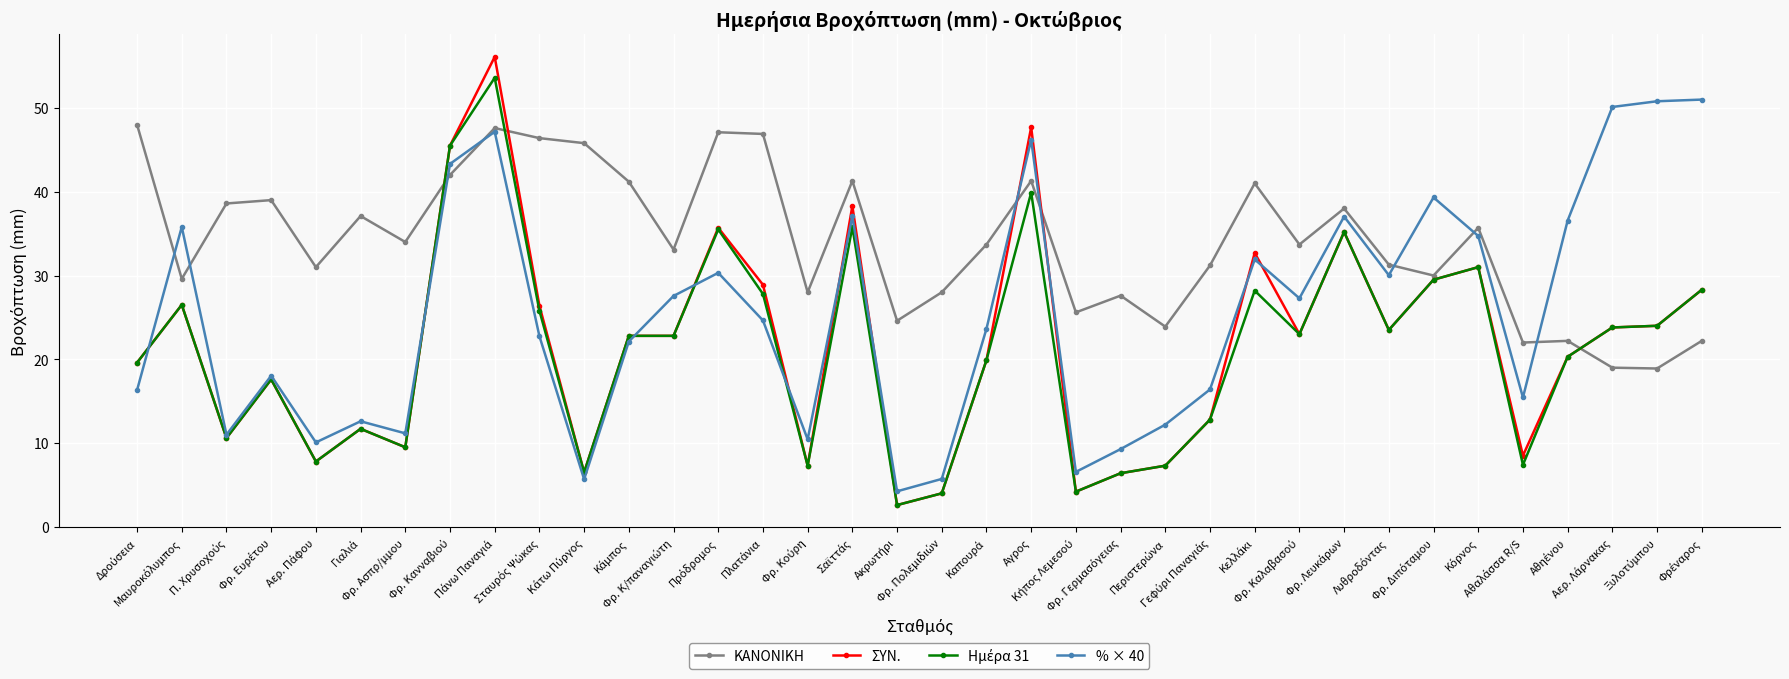

At how many categories does at least one series exceed 23?

35